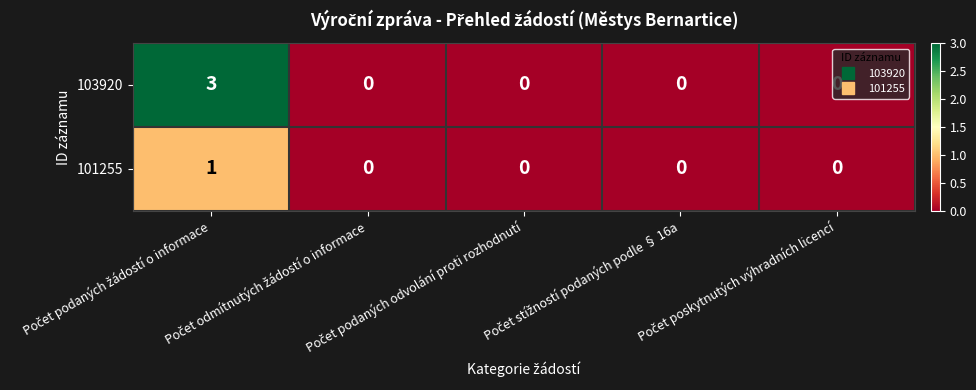

What is the difference between the maximum and minimum values in the 103920 series?

3